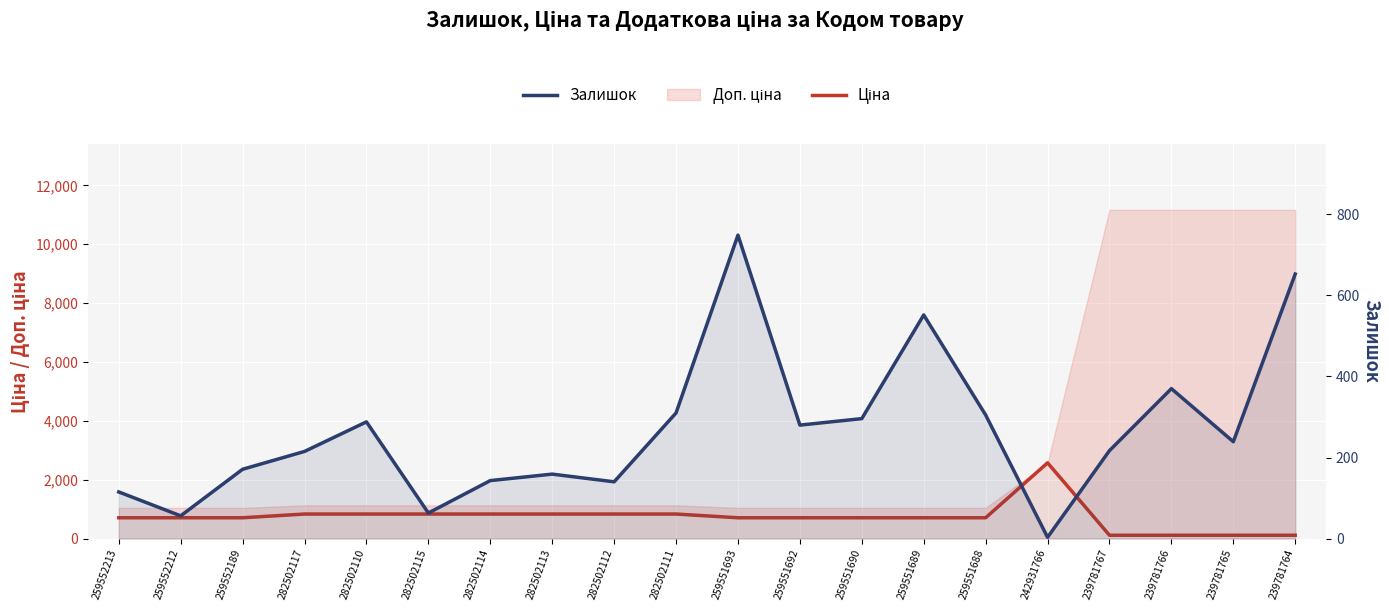

Reading right to left, transcribe all the data shown in this chart.

Ціна: 111.7	111.7	111.7	111.7	2572.0	705.5	705.5	705.5	705.5	705.5	832.4	832.4	832.4	832.4	832.4	832.4	832.4	705.5	705.5	705.5
Залишок: 653.0	239.0	370.0	217.0	3.0	305.0	552.0	296.0	280.0	749.0	310.0	140.0	159.0	143.0	63.0	288.0	215.0	171.0	56.0	115.0